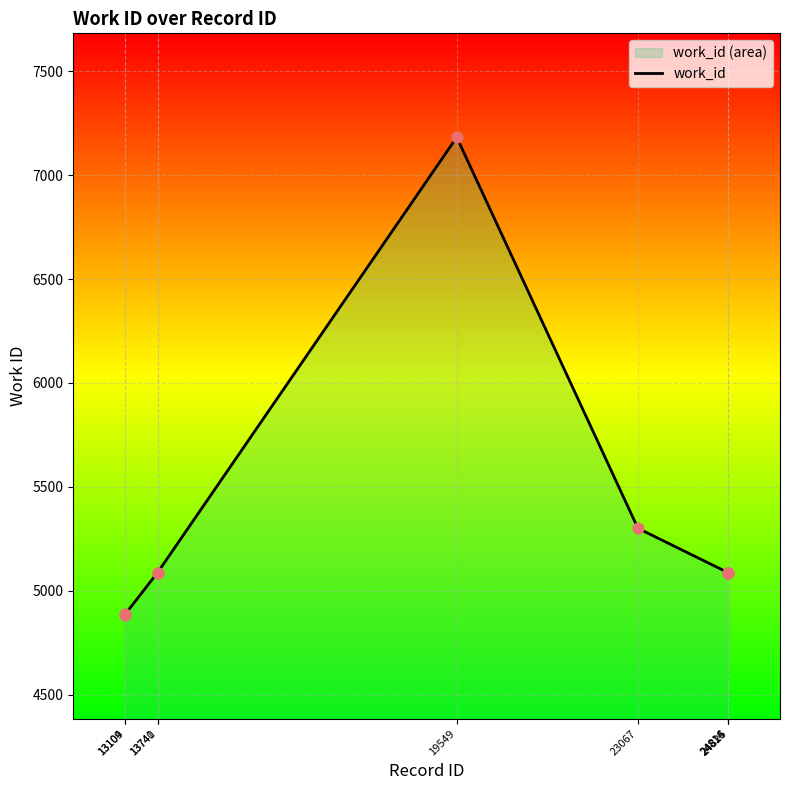

Approximately how many times larger is the value at 24814 compared to 23067?

1.0